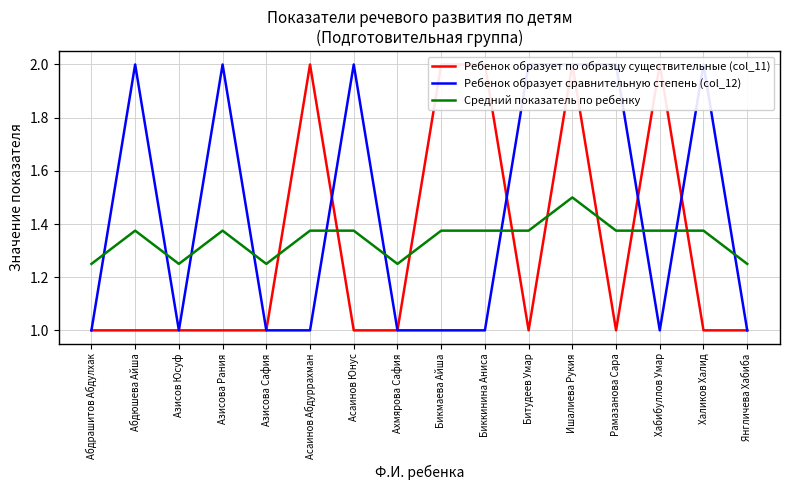

Count the number of categories in the chart.

16